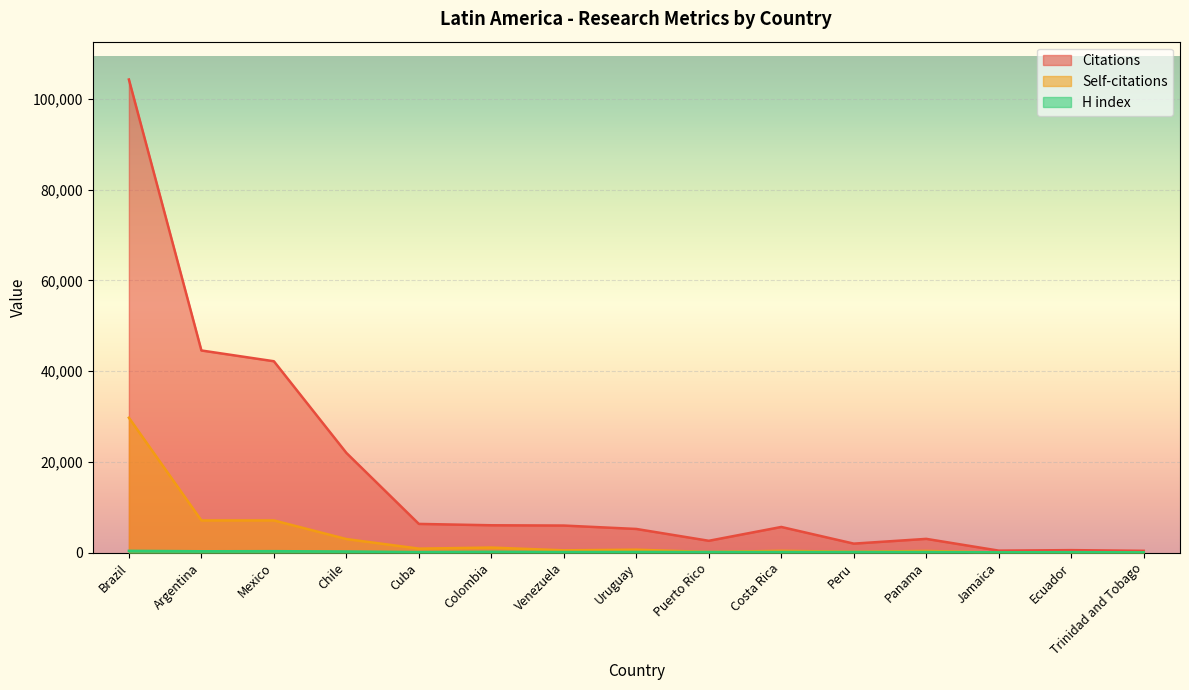

True or false: H index and Citations cross at least once.

False